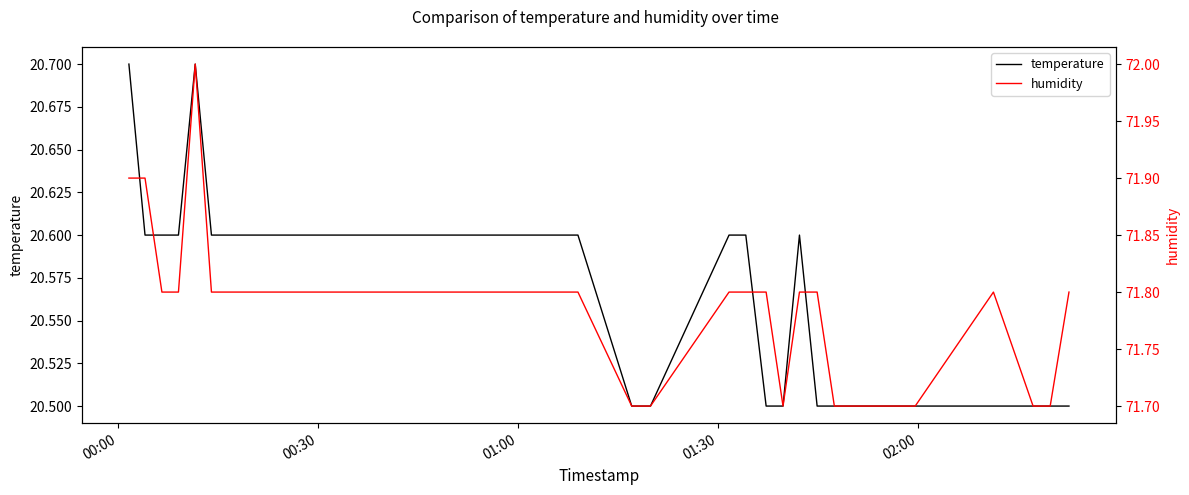

What is the highest value of the temperature series?

20.7